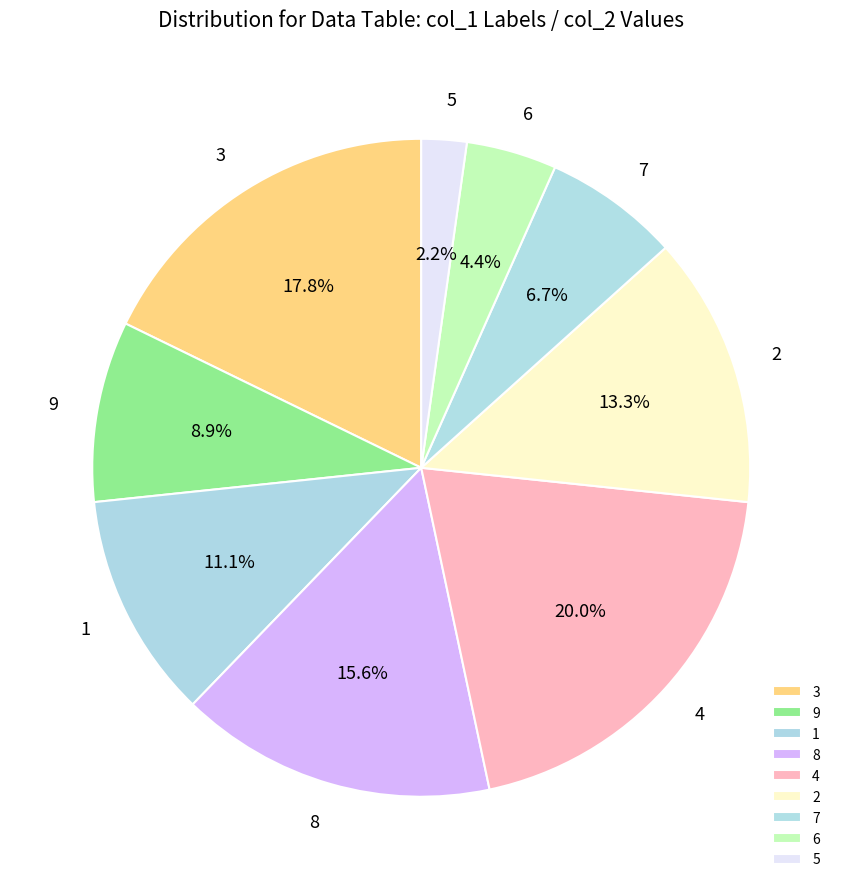

Which has a higher value, 6 or 1?

1